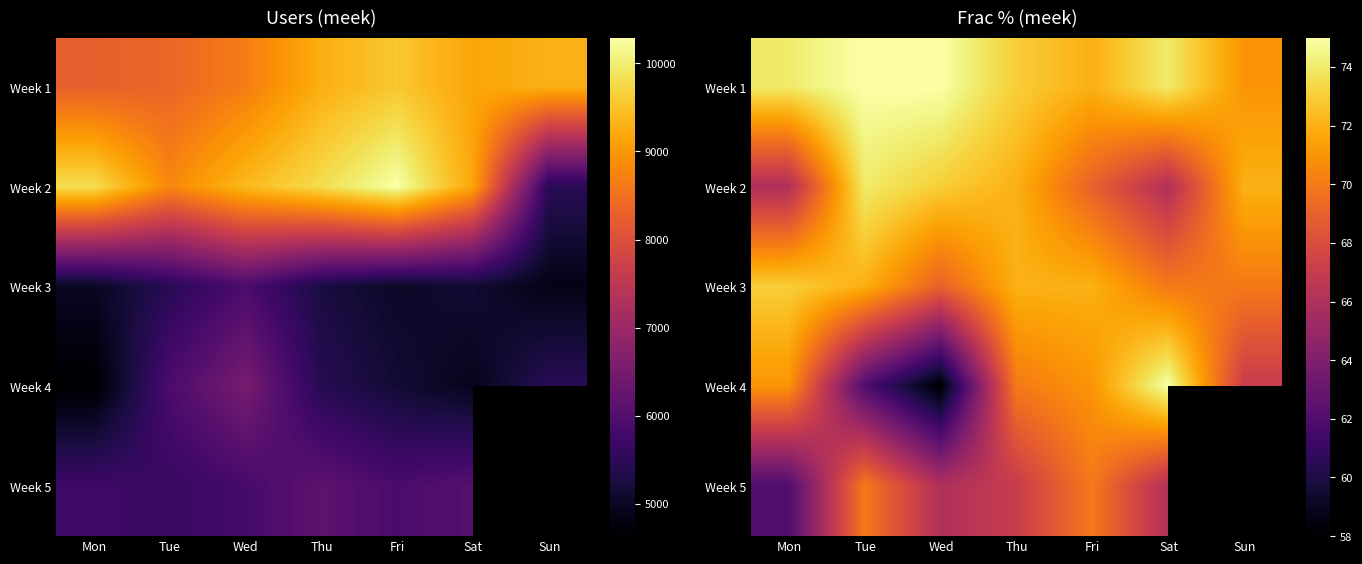

At which category is the sum across all series the highest?

Thu